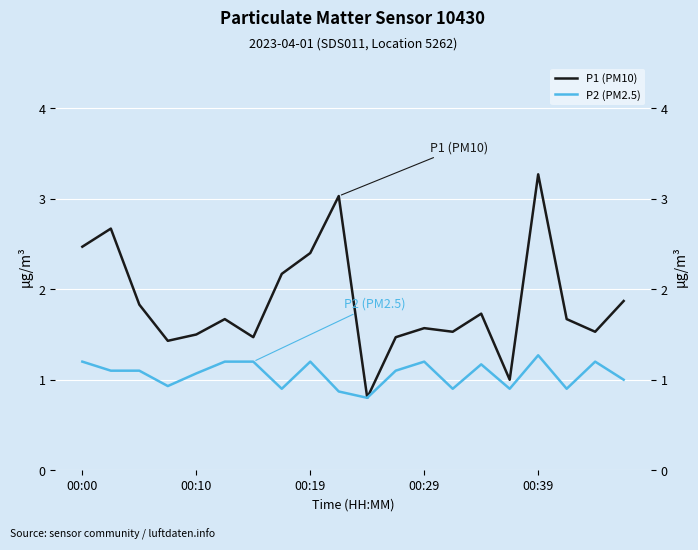

What position from the left is 00:10?

2